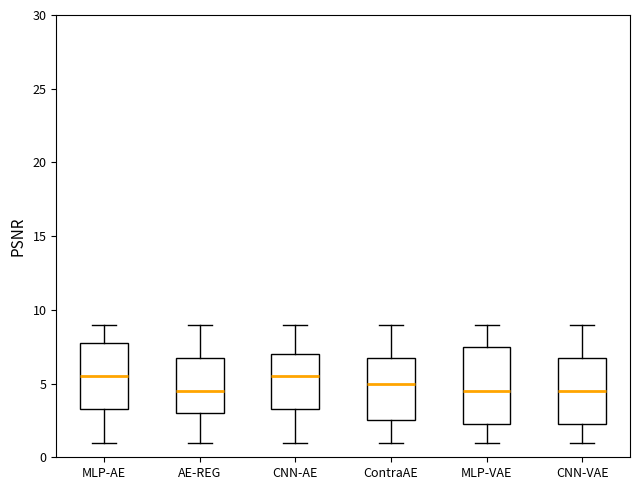

Reading left to right, read every box against the y-axis: the position of its median line, the range the box covers, and the ends of its whiskers. The values are not printed on the chart, so give them approximately, as read against the axis.

MLP-AE: median 5.5, box 3.5 to 8.0, whiskers 1.0 to 9.0
AE-REG: median 4.5, box 3.0 to 7.0, whiskers 1.0 to 9.0
CNN-AE: median 5.5, box 3.5 to 7.0, whiskers 1.0 to 9.0
ContraAE: median 5.0, box 2.5 to 7.0, whiskers 1.0 to 9.0
MLP-VAE: median 4.5, box 2.5 to 7.5, whiskers 1.0 to 9.0
CNN-VAE: median 4.5, box 2.5 to 7.0, whiskers 1.0 to 9.0